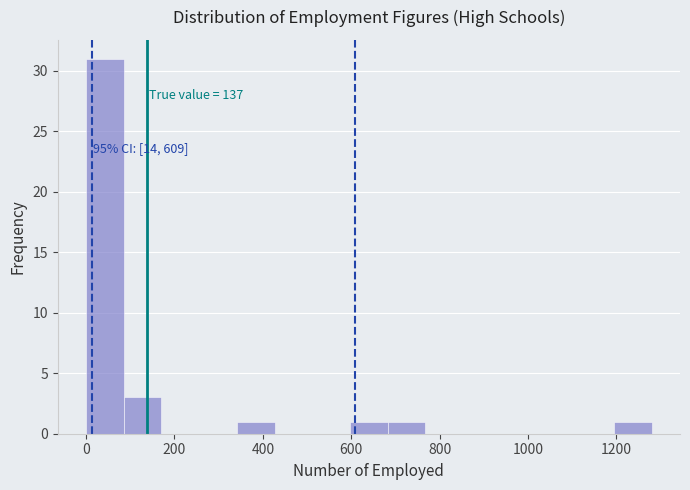

Over which range of the x-axis is the bar tallest?

0 to 80